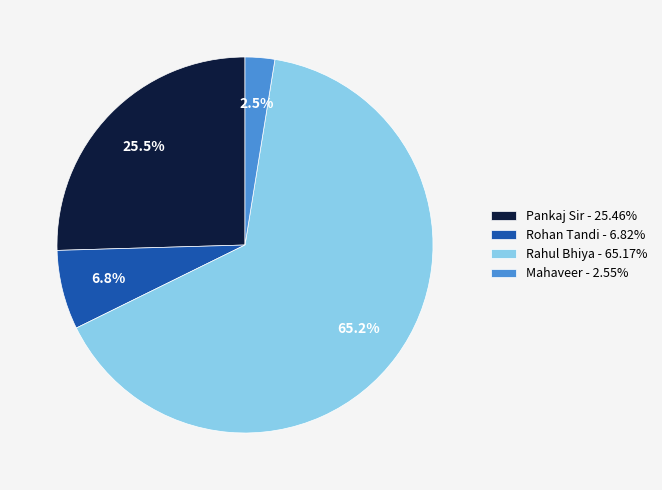

What is the smallest slice in the pie chart?

Mahaveer